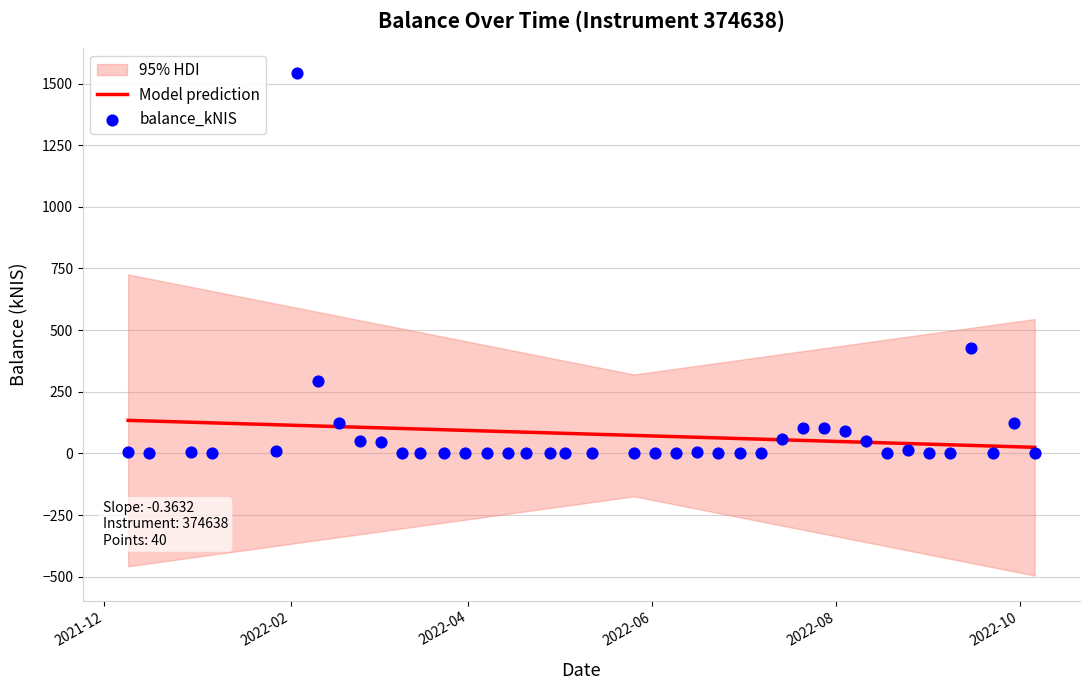

What are all the series names shown in the legend?

Model prediction, balance_kNIS